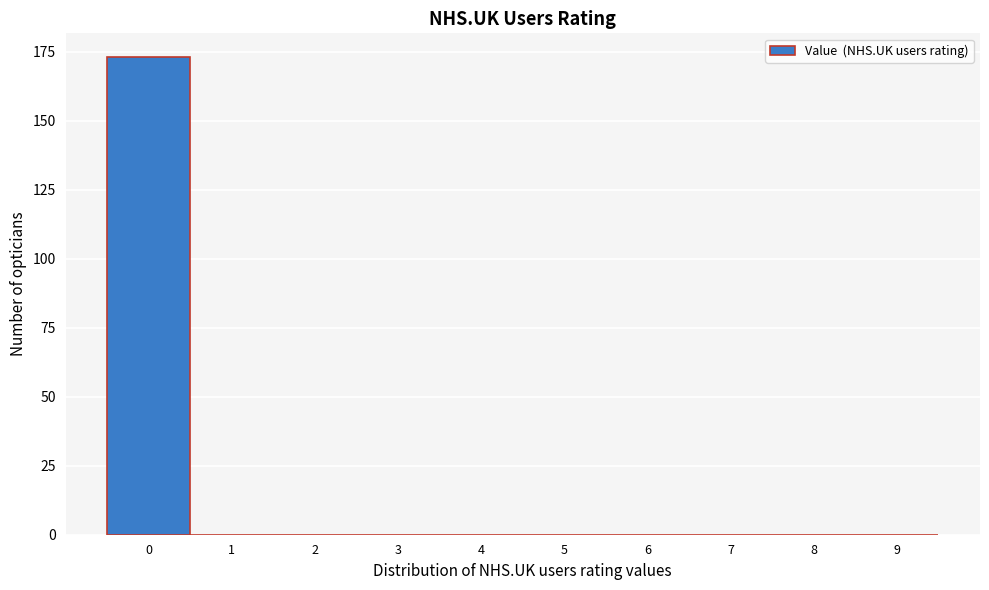

Reading left to right, list all the values displayed in this chart.

0=173	1=0	2=0	3=0	4=0	5=0	6=0	7=0	8=0	9=0